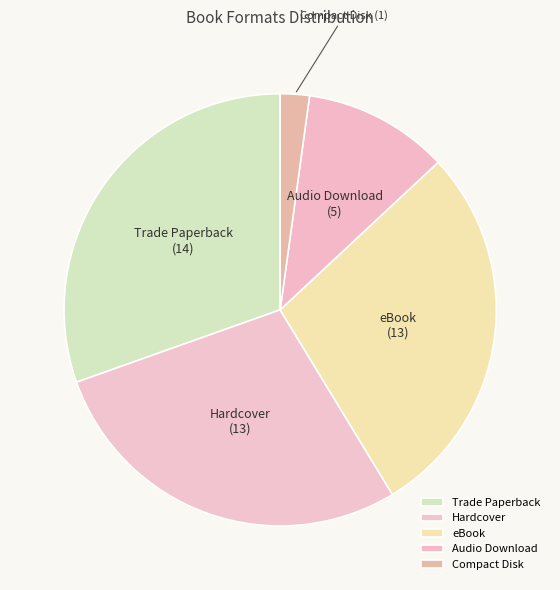

What is the ratio of the value at Trade Paperback to the value at Compact Disk?

14.0